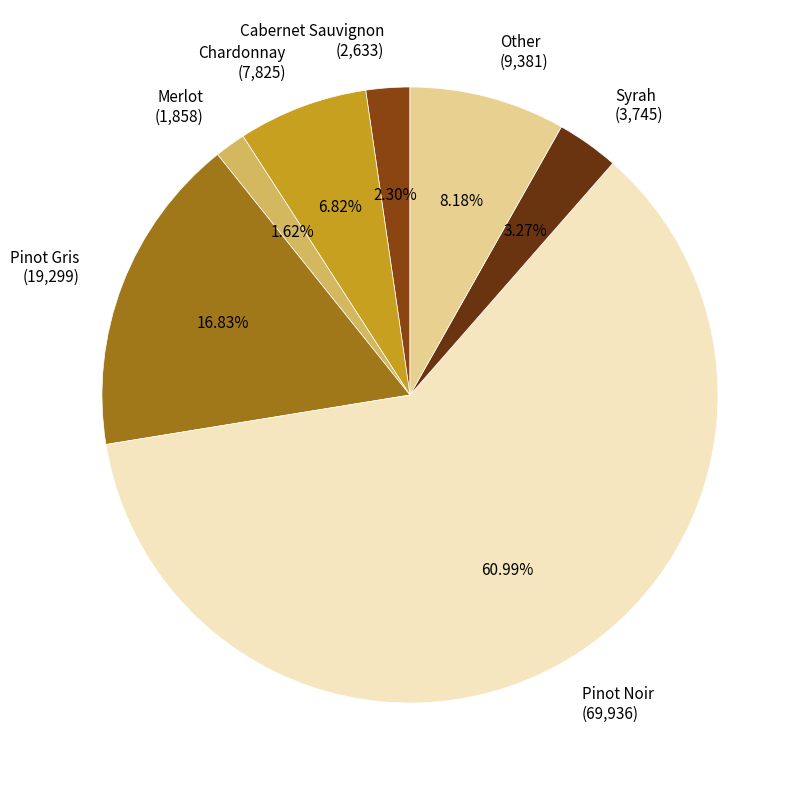

True or false: Cabernet Sauvignon accounts for 2% of the total.

True